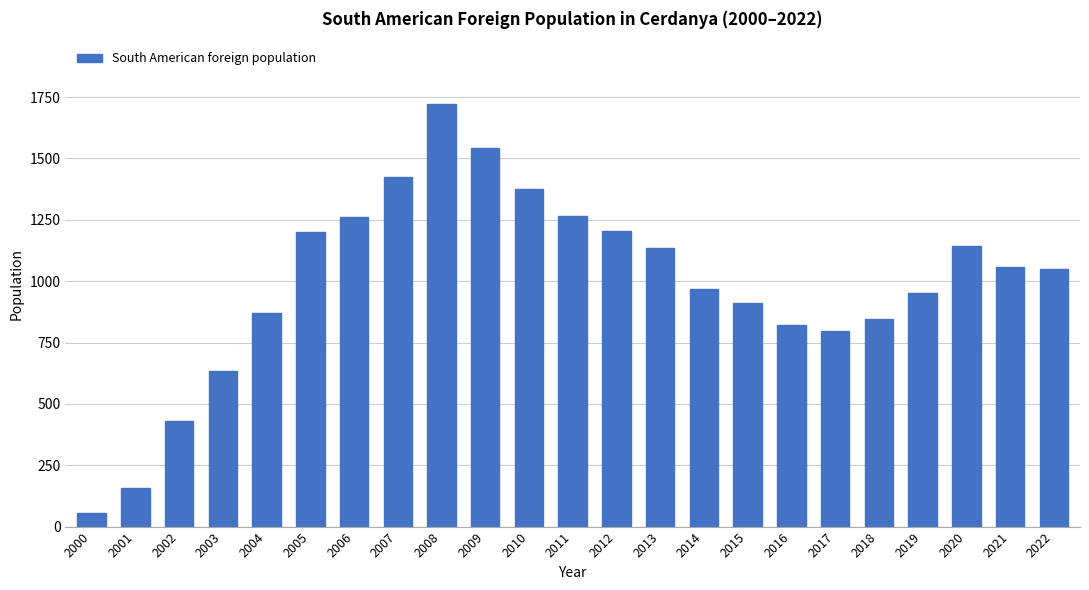

Between 2020 and 2022, which is larger?

2020